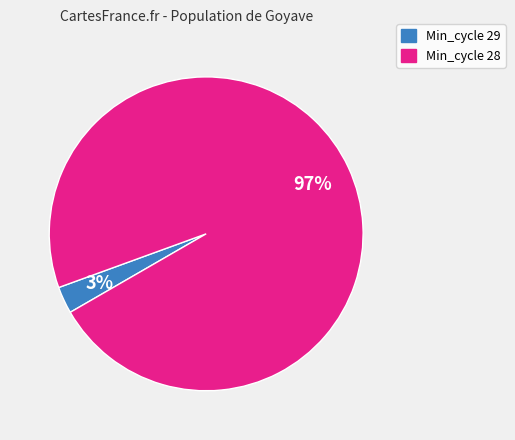

To the nearest percent, what is the combined percentage of Min_cycle 29 and Min_cycle 28?

100%